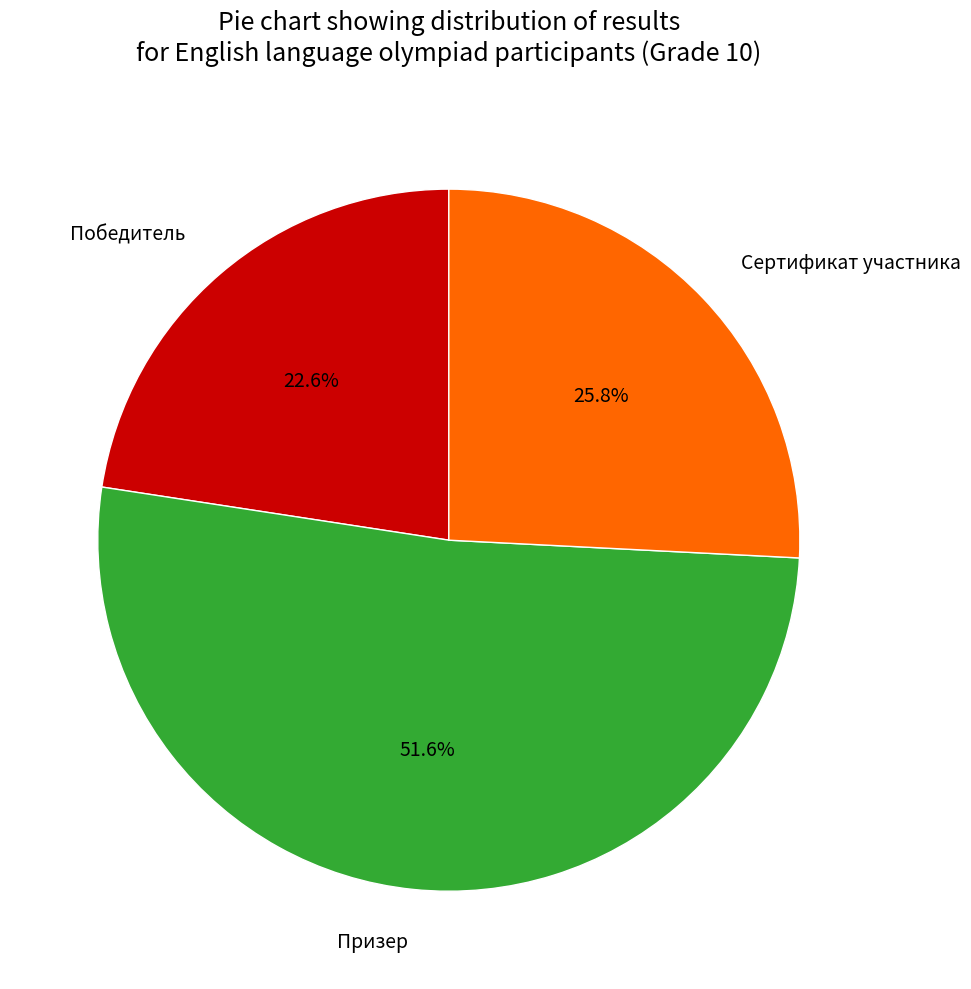

The Сертификат участника slice represents 26% of the pie. True or false?

True